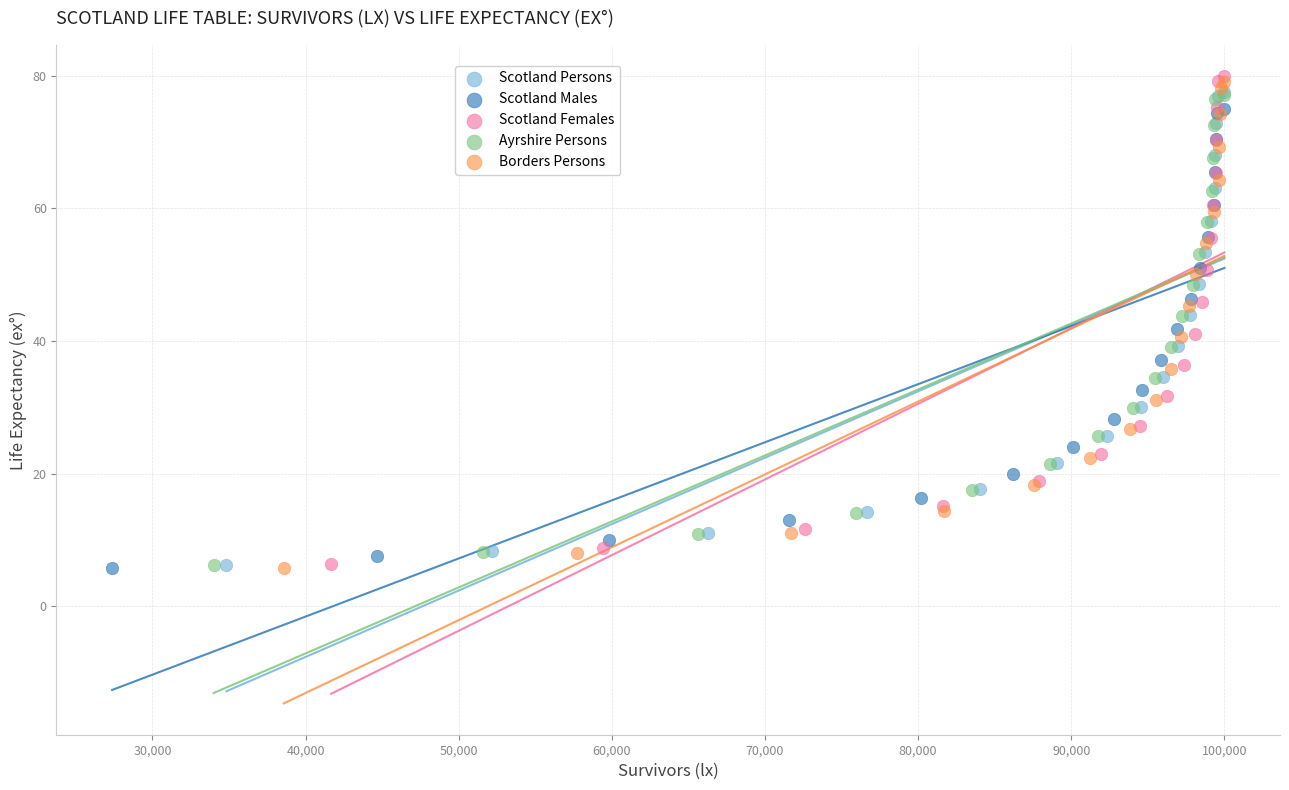

Which series contains the highest Y value?

Scotland Females